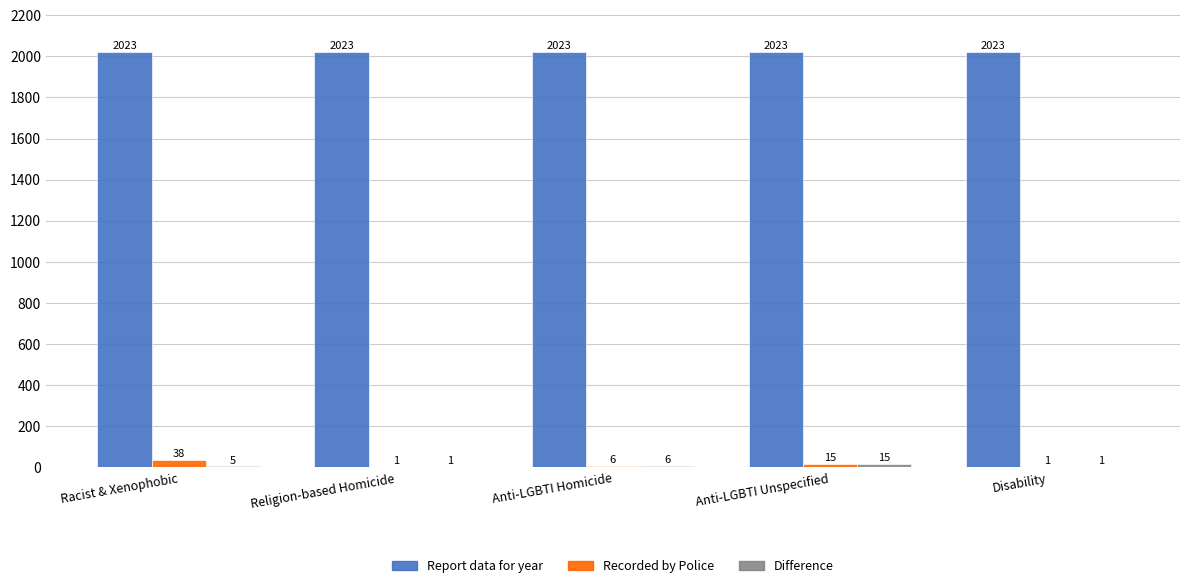

The Recorded by Police series shows 1 at Disability. True or false?

True